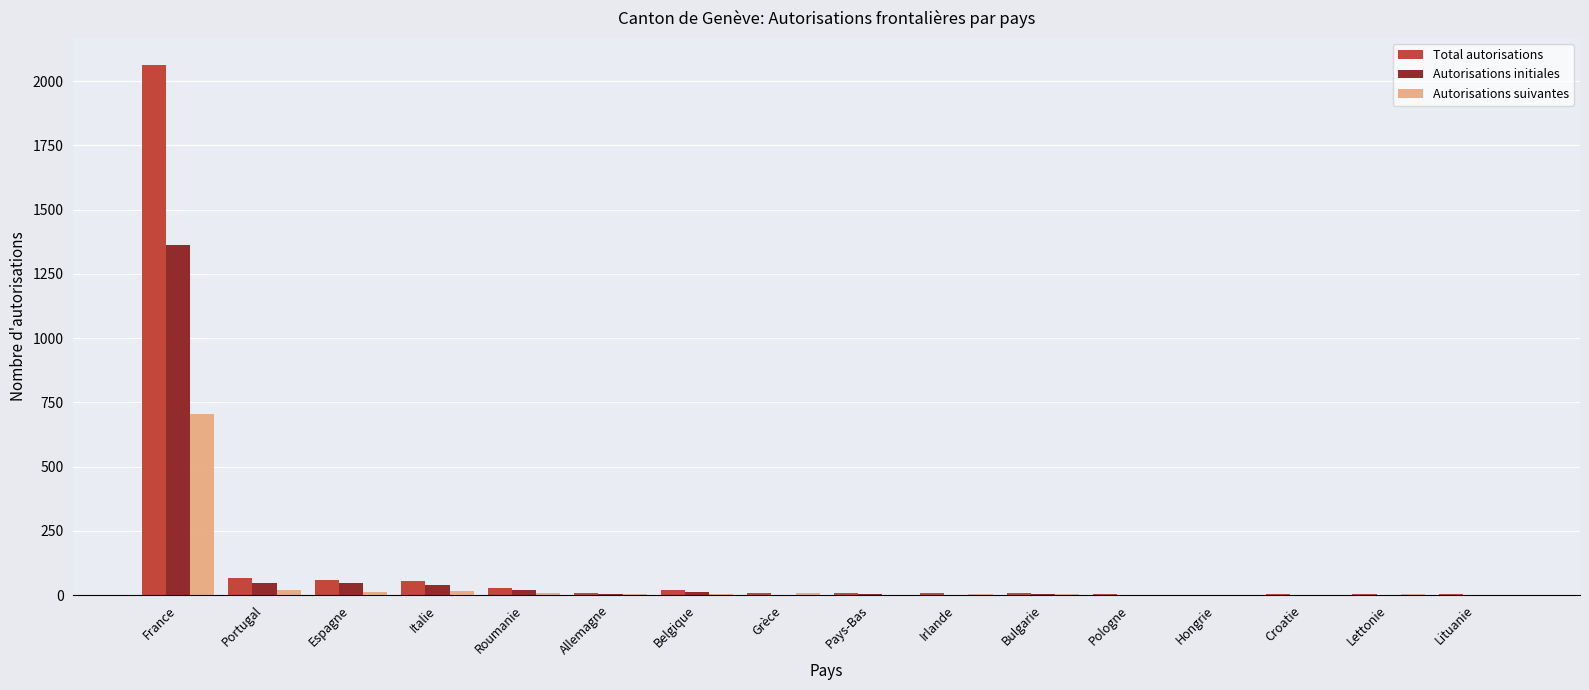

At which label is Autorisations suivantes closest to 351?

Portugal